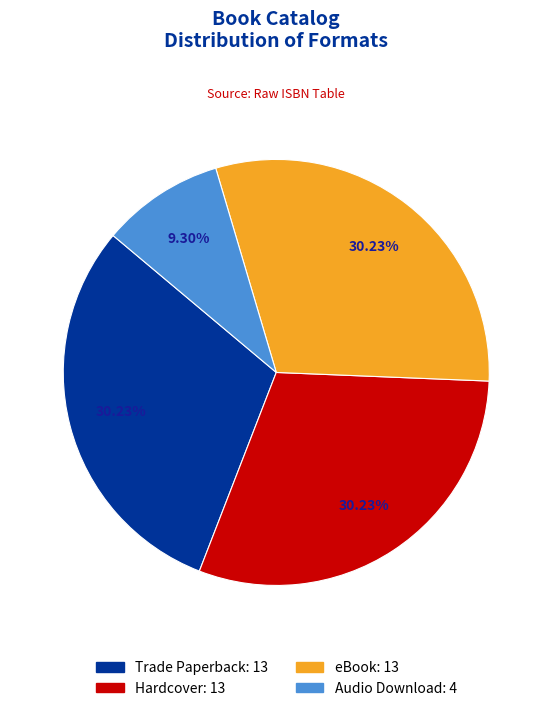

How many slices are in this pie chart?

4